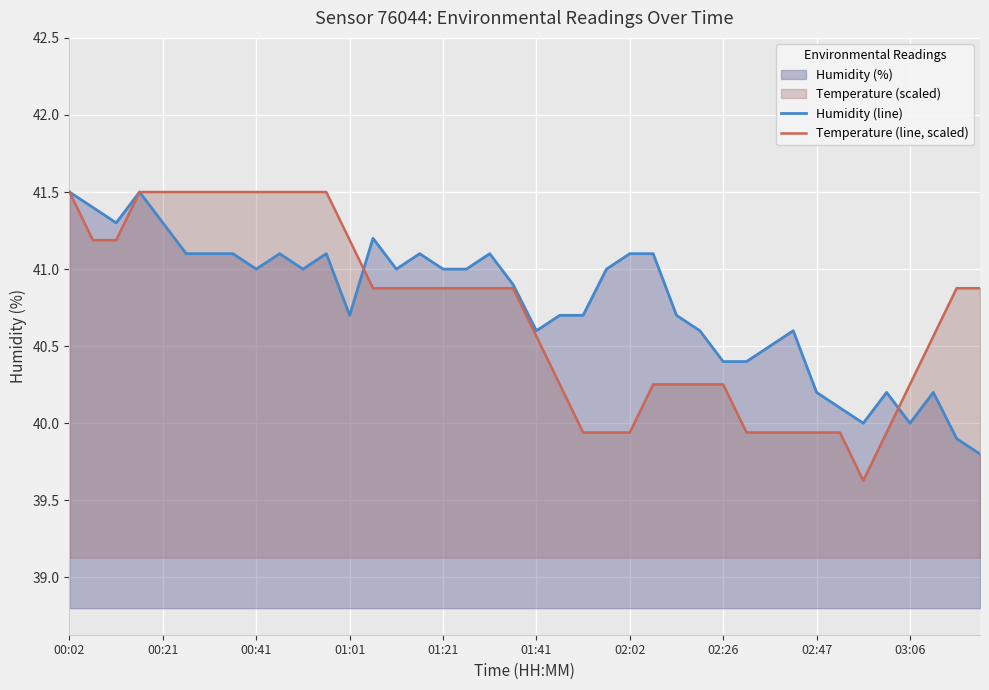

What is the greatest value displayed?

41.5